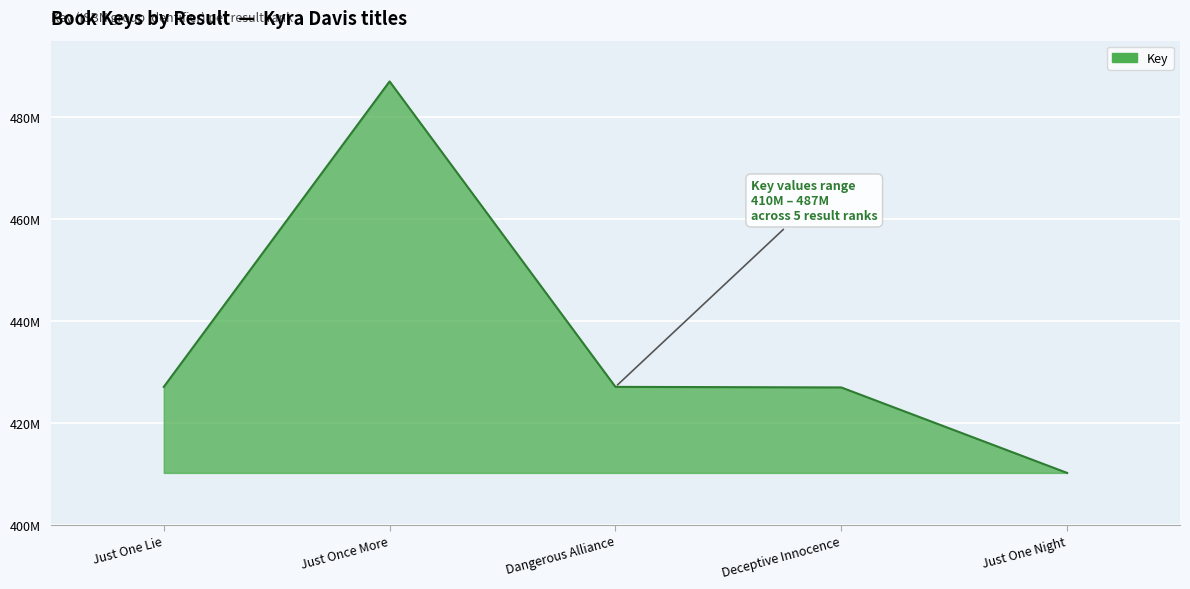

Rank the categories by value from lowest to highest.

Just One Night, Deceptive Innocence, Dangerous Alliance, Just One Lie, Just Once More